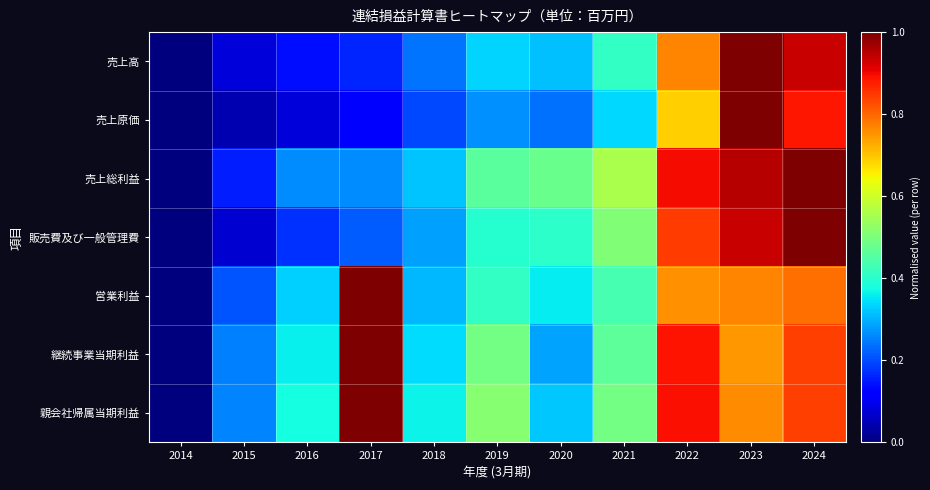

How many distinct data groups are displayed?

7